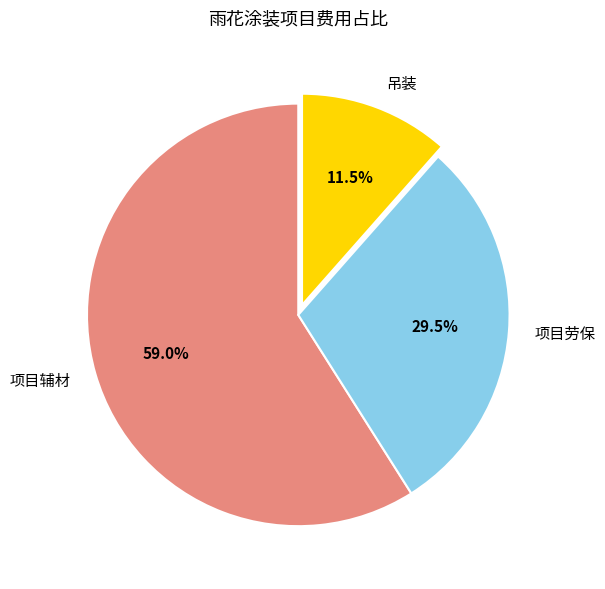

Which slice represents more than half of the pie?

项目辅材